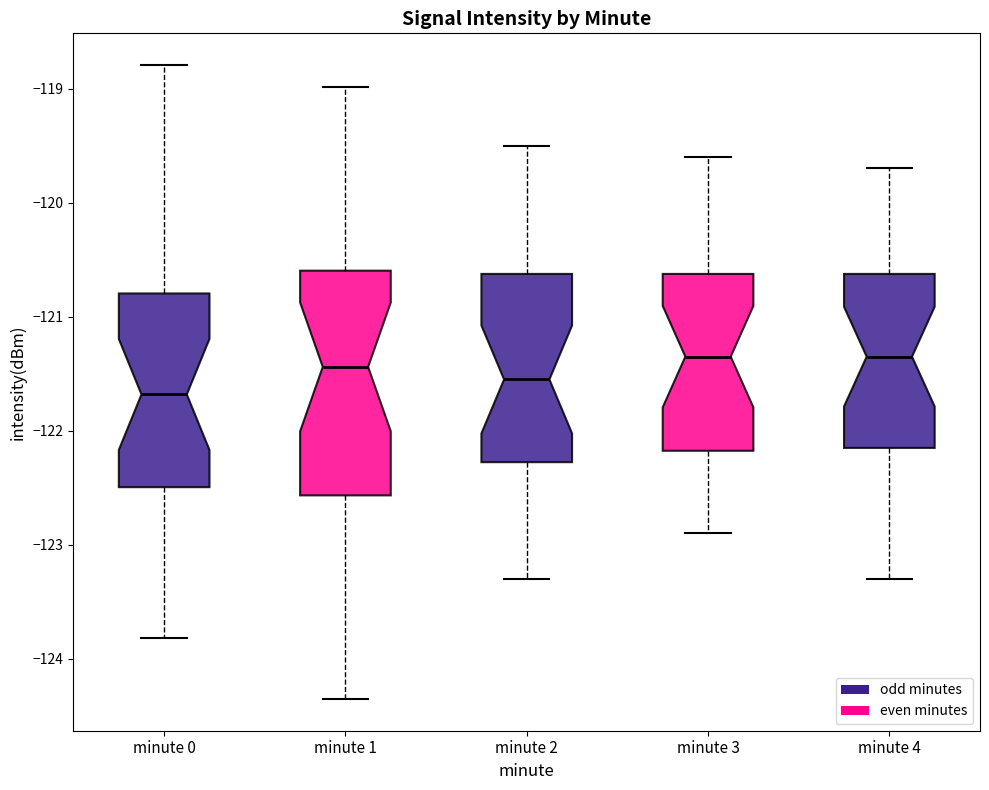

Reading left to right, read every box against the y-axis: the position of its median line, the range the box covers, and the ends of its whiskers. The values are not printed on the chart, so give them approximately, as read against the axis.

minute 0: median -121.7, box -122.5 to -120.8, whiskers -123.8 to -118.8
minute 1: median -121.4, box -122.6 to -120.6, whiskers -124.4 to -119.0
minute 2: median -121.5, box -122.3 to -120.6, whiskers -123.3 to -119.5
minute 3: median -121.3, box -122.2 to -120.6, whiskers -122.9 to -119.6
minute 4: median -121.3, box -122.1 to -120.6, whiskers -123.3 to -119.7